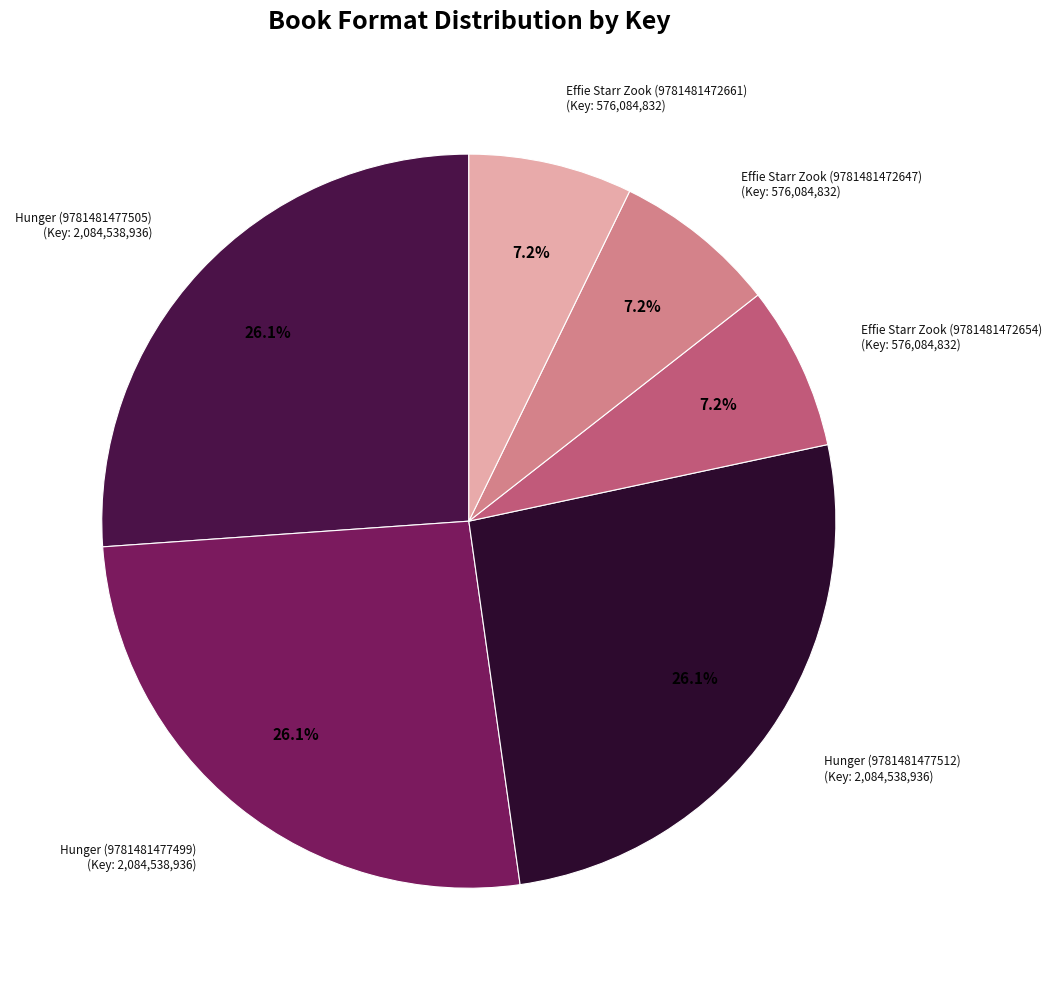

To the nearest percent, what is the difference between the largest and smallest slice percentages?

19%